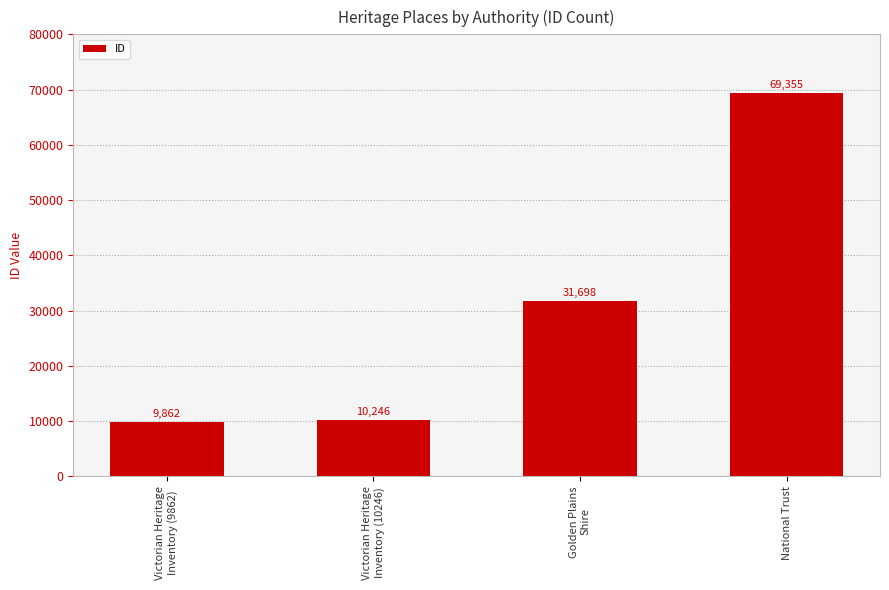

What is the sum of all values?

121161